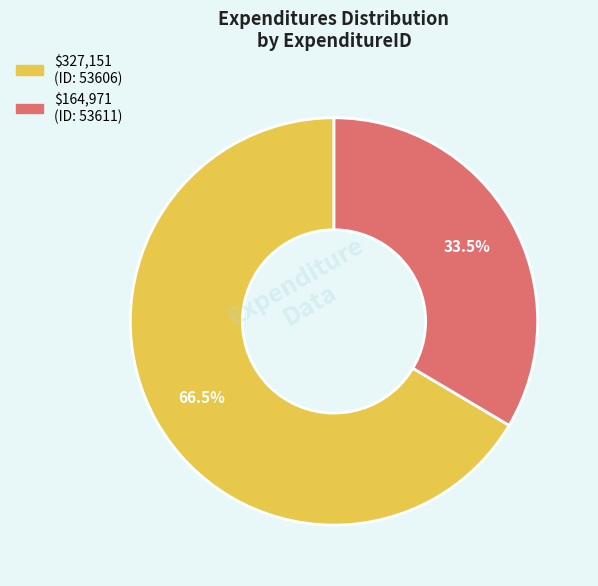

How many slices are in this pie chart?

2